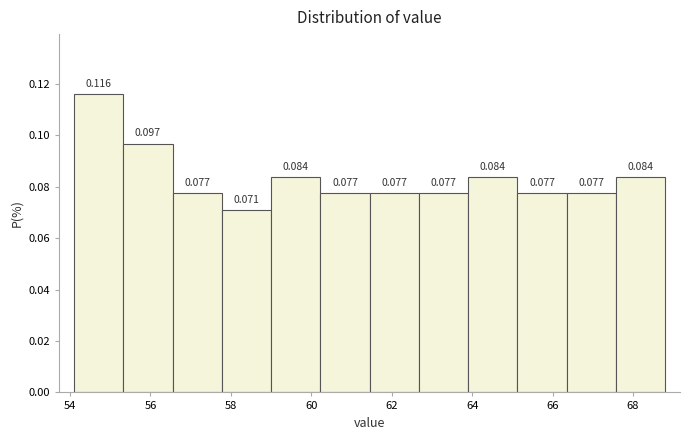

Reading left to right, transcribe this chart: for each bar, give the range it covers on the x-axis and its height. The bar edges are not printed on the chart, so give them approximately, as read against the axis.

54.2 to 55.4: 0.116
55.4 to 56.6: 0.097
56.6 to 57.8: 0.077
57.8 to 59.0: 0.071
59.0 to 60.2: 0.084
60.2 to 61.4: 0.077
61.4 to 62.6: 0.077
62.6 to 64.0: 0.077
64.0 to 65.2: 0.084
65.2 to 66.4: 0.077
66.4 to 67.6: 0.077
67.6 to 68.8: 0.084